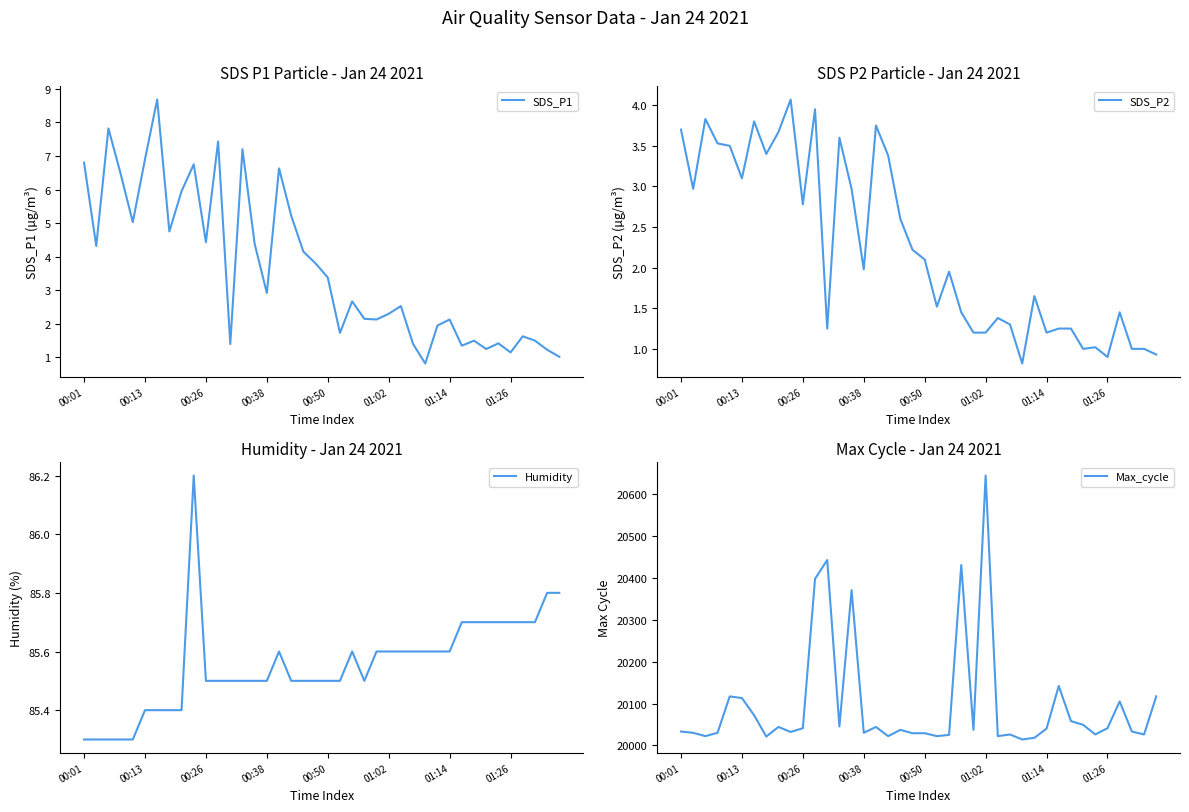

Where is SDS_P2 nearest to the value 2?

00:38